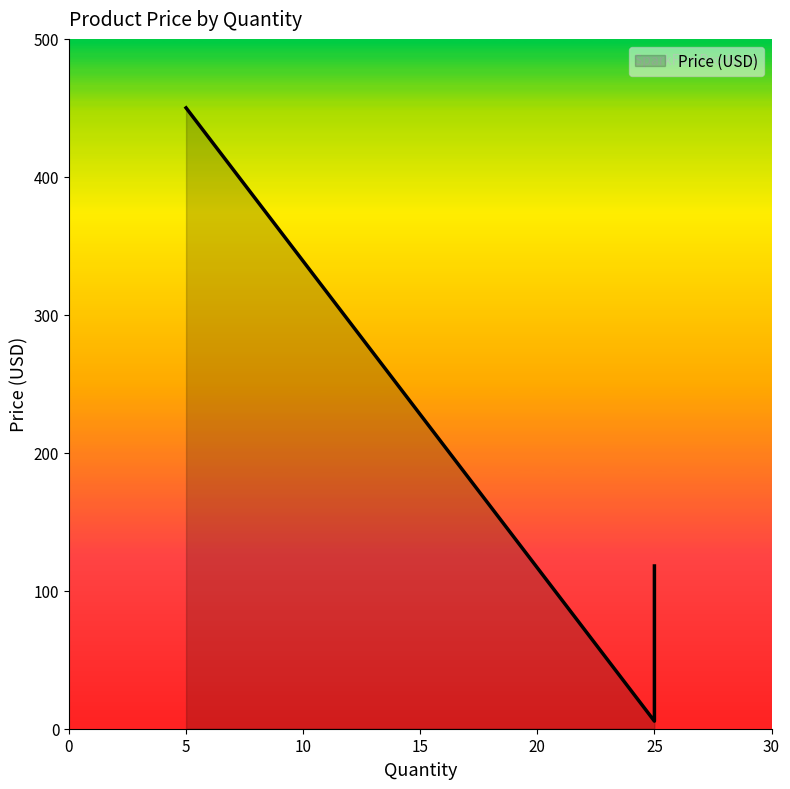

How many lines are shown in the chart?

1